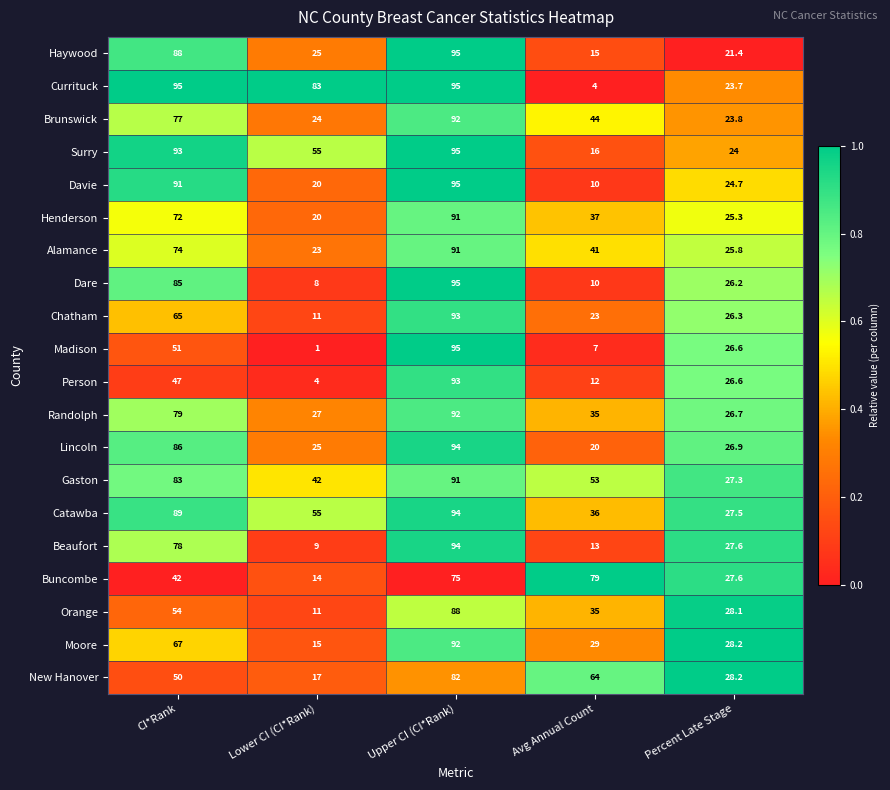

Which category has the lowest value in the Davie series?

Avg Annual Count